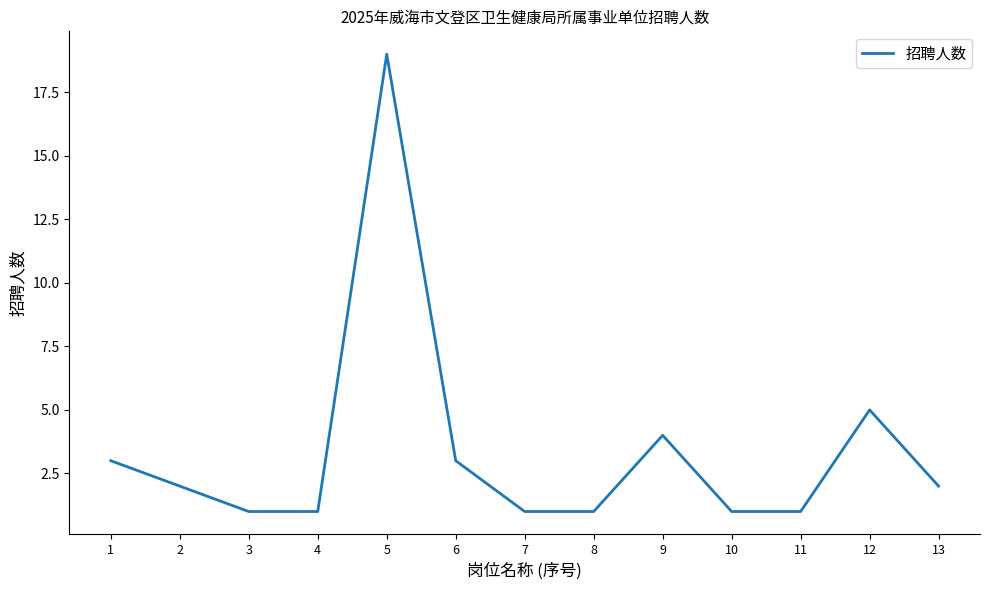

How many series are shown in this chart?

1